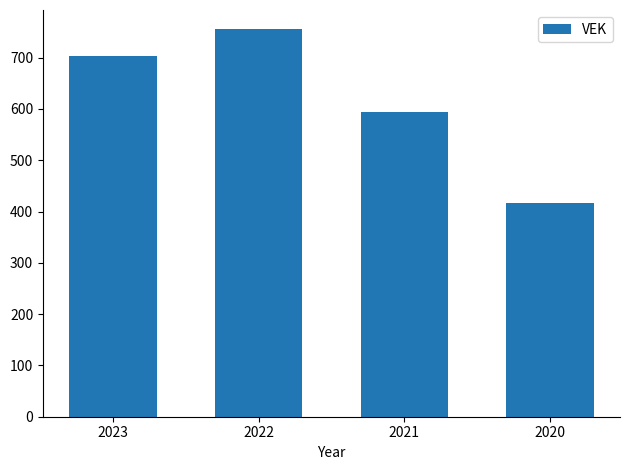

How many categories are shown in the chart?

4